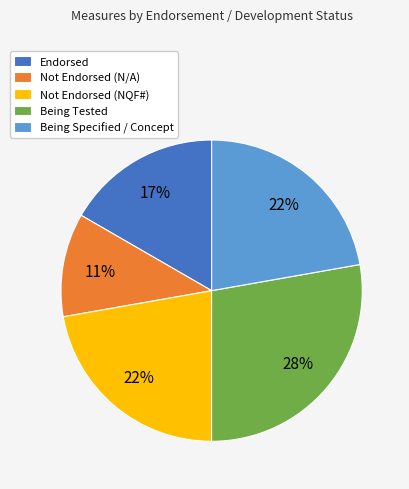

To the nearest percent, what is the average slice percentage?

20%